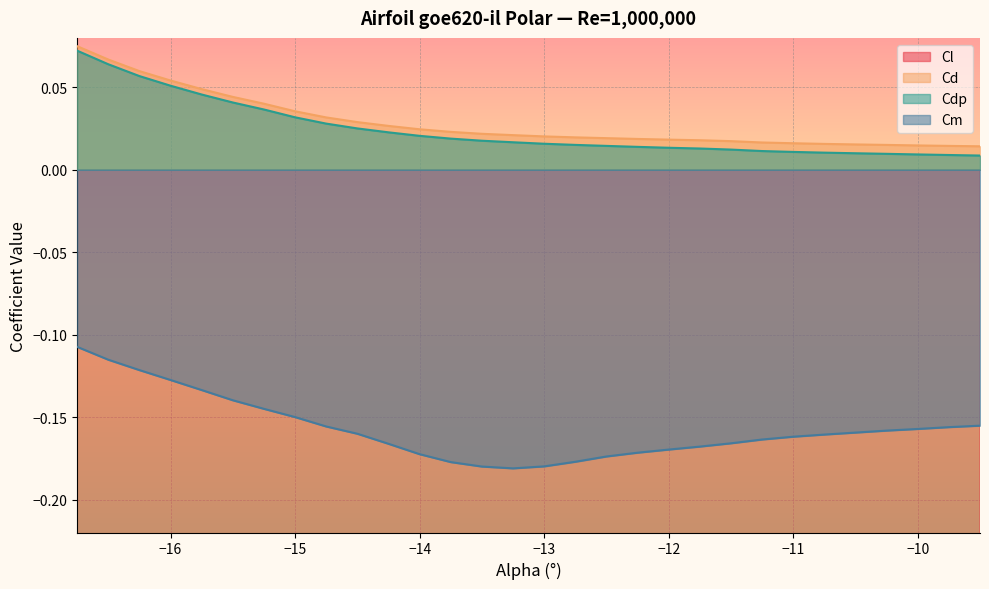

The value of Cm at −14 is -0.3. True or false?

False